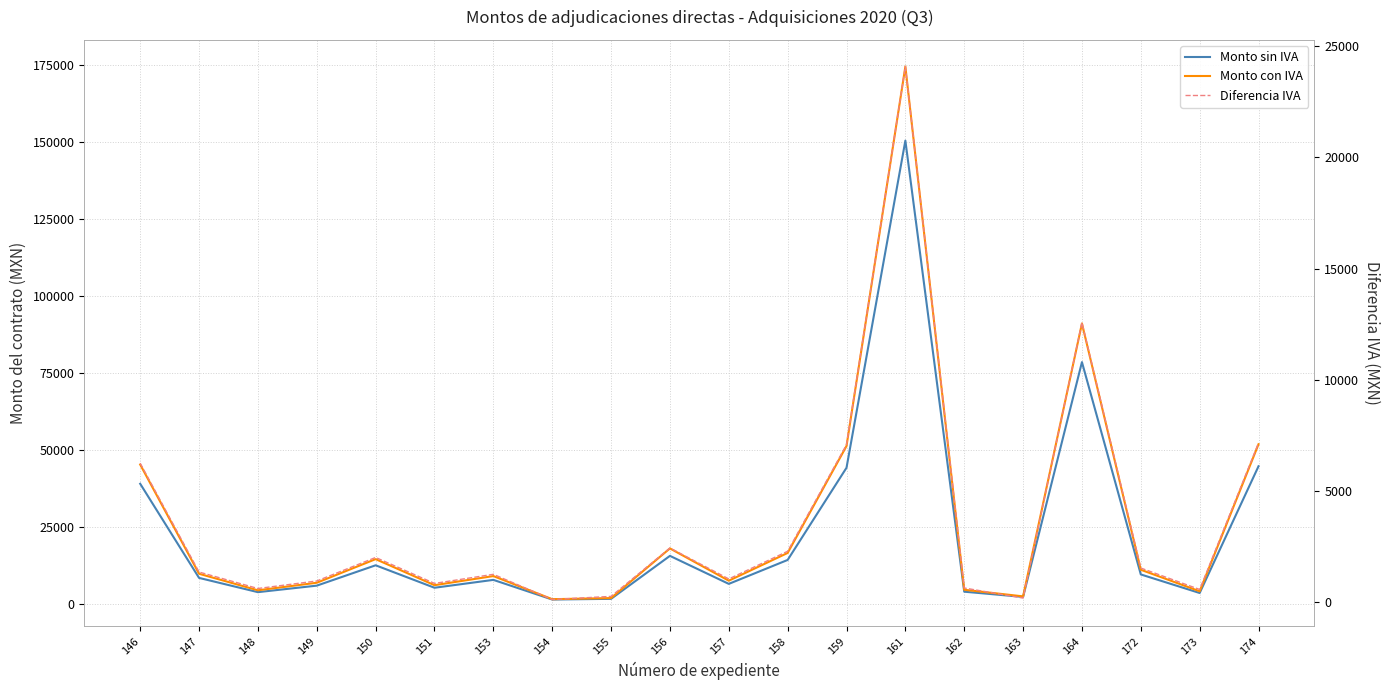

In Monto sin IVA, how many points are higher than both neighbors (excluding endpoints)?

5